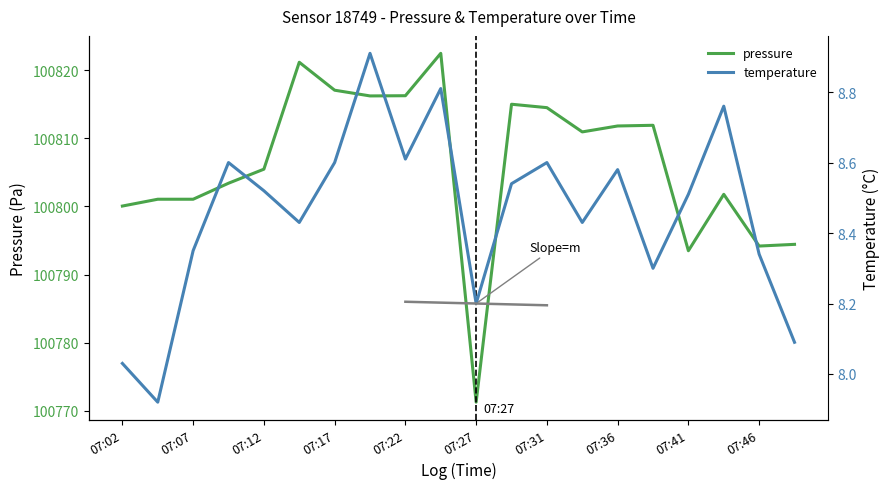

What is the sum of all pressure values?

2016123.6